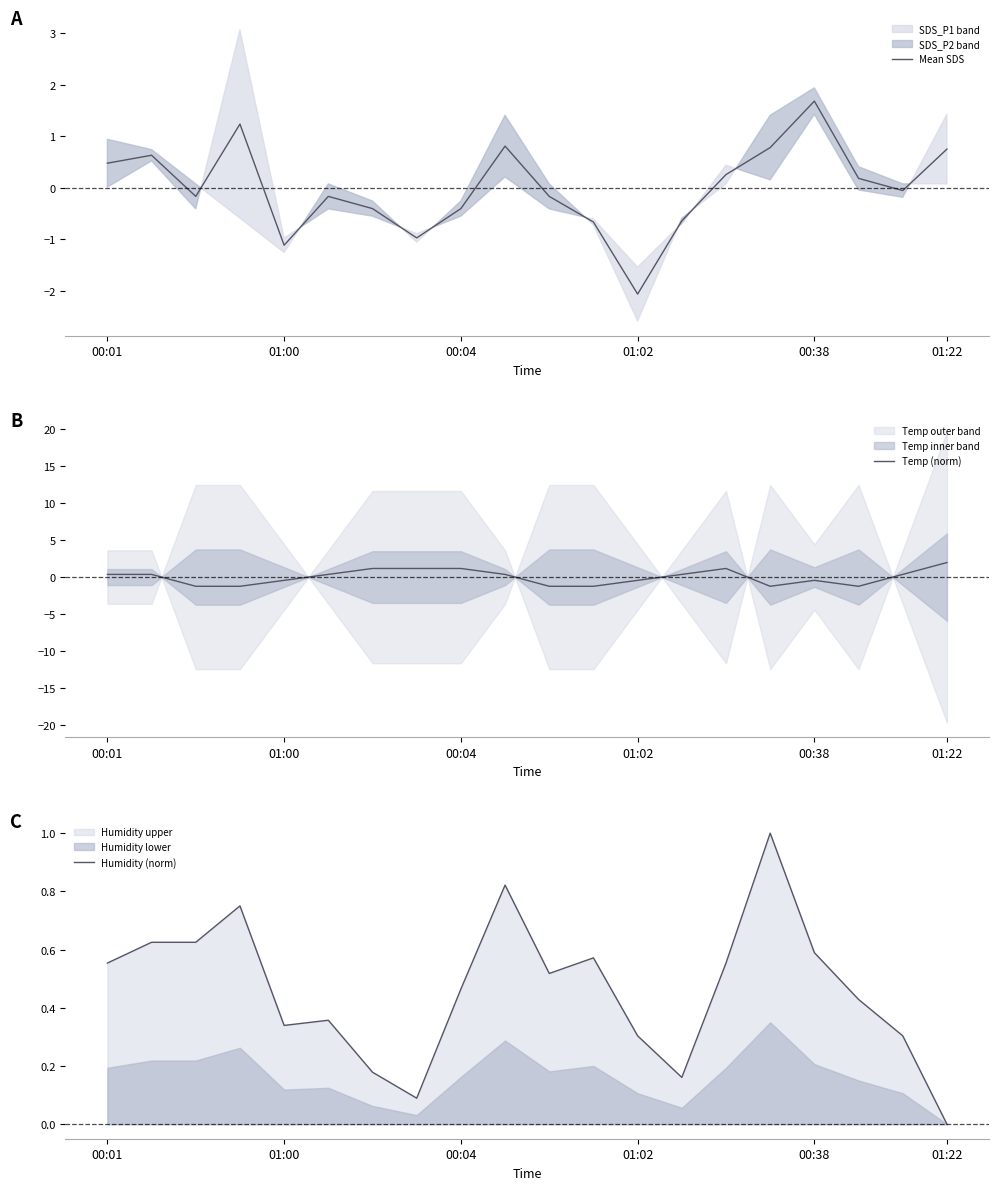

Is it true that Mean SDS equals 0.7 at 01:22?

True